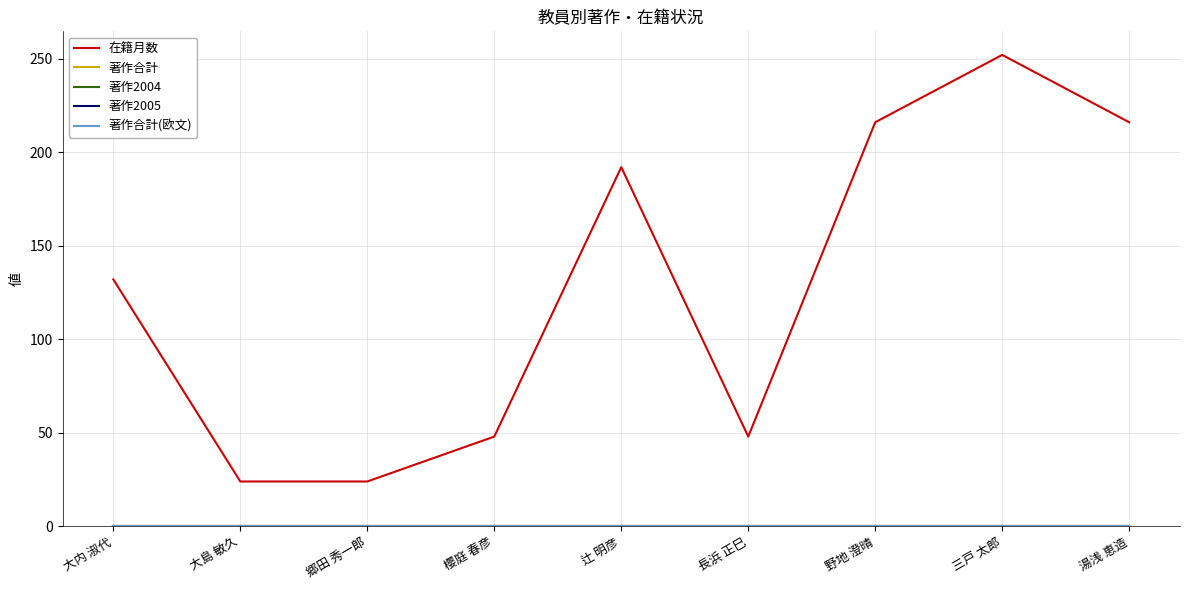

What is the greatest value displayed?

252